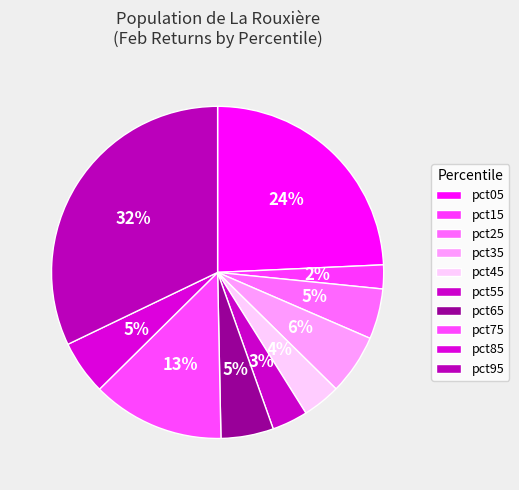

What is the largest slice in the pie chart?

pct95